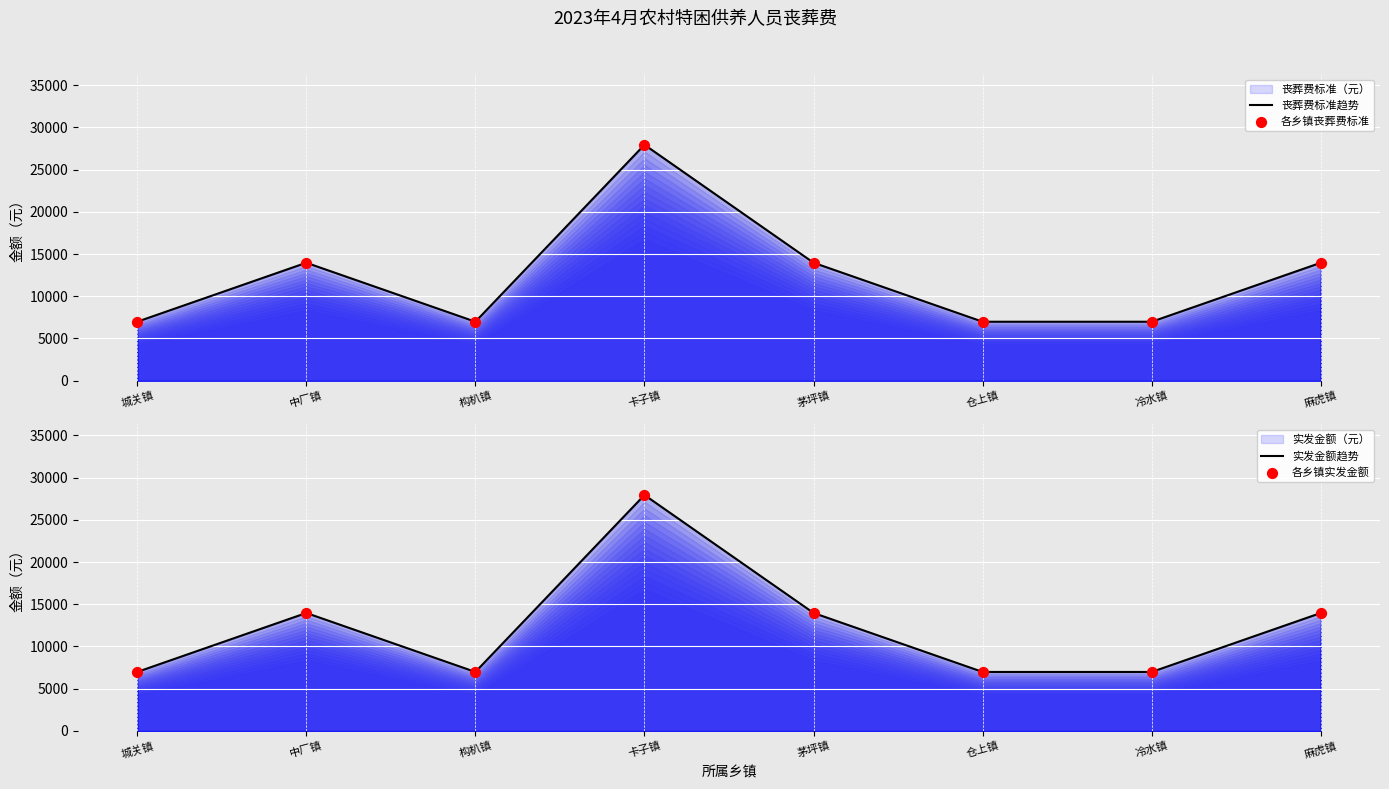

Which series contains the highest Y value?

丧葬费标准趋势